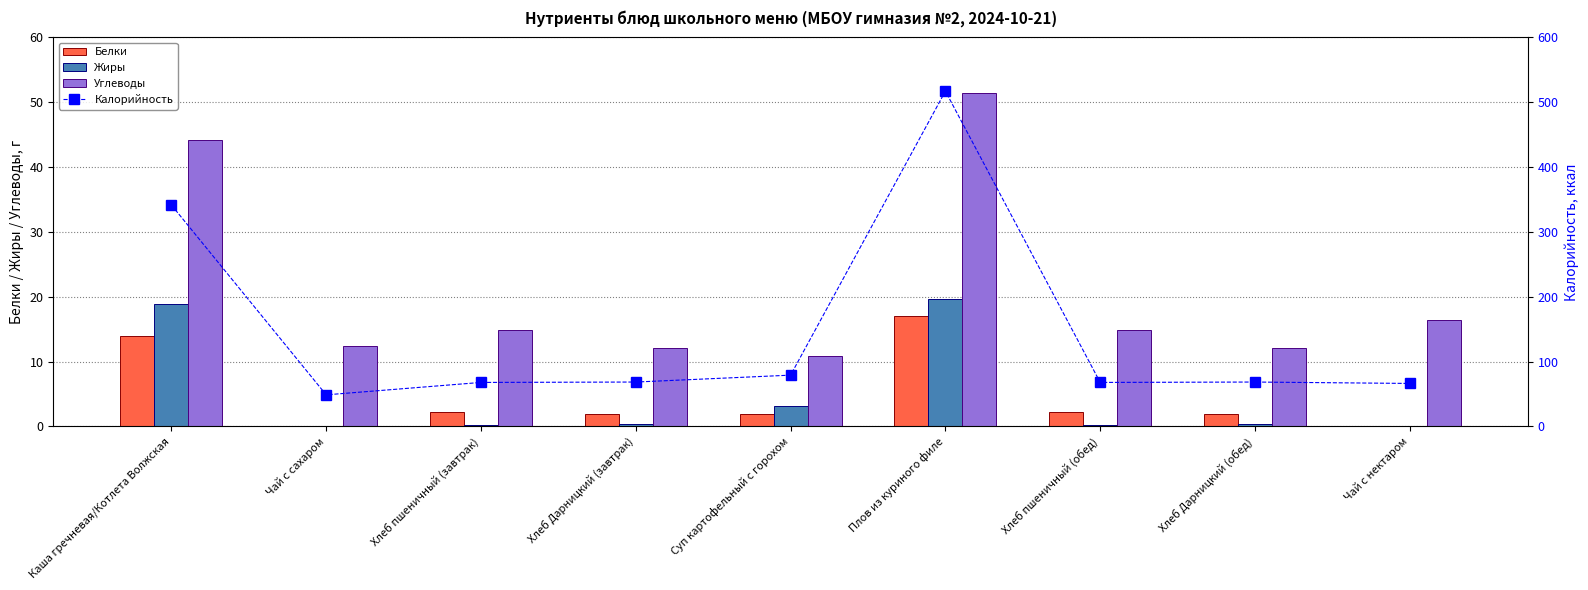

Which category has the lowest value across all series?

Чай с сахаром